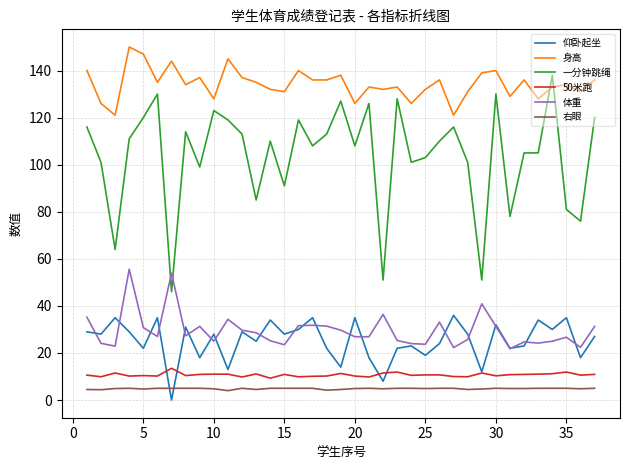

What is the highest value of the 身高 series?

150.0